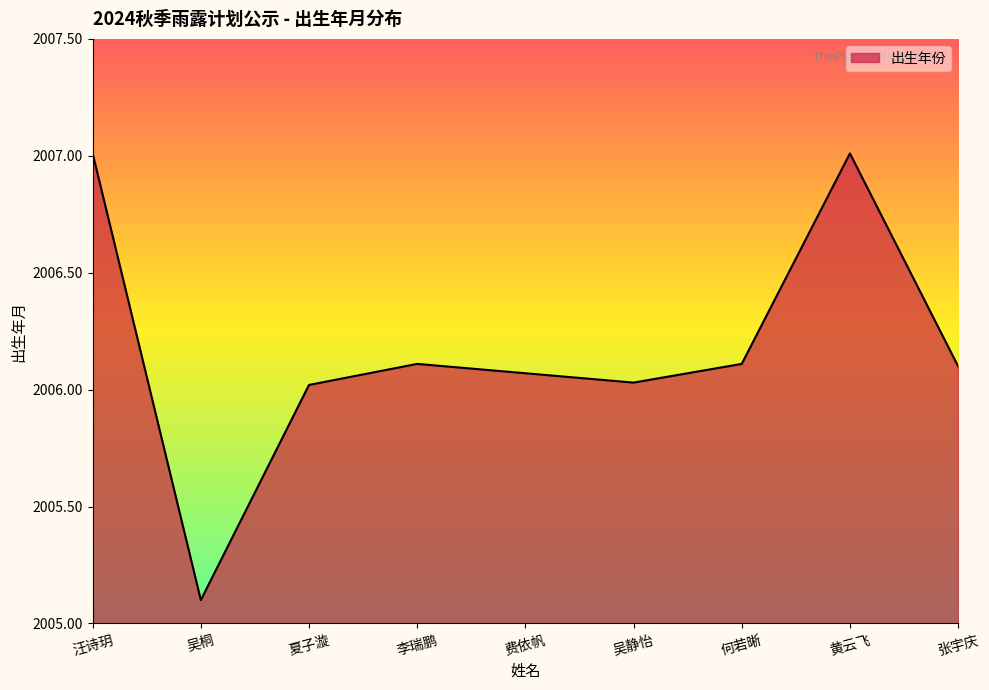

True or false: the data shows 3097.1 at 夏子漩.

False